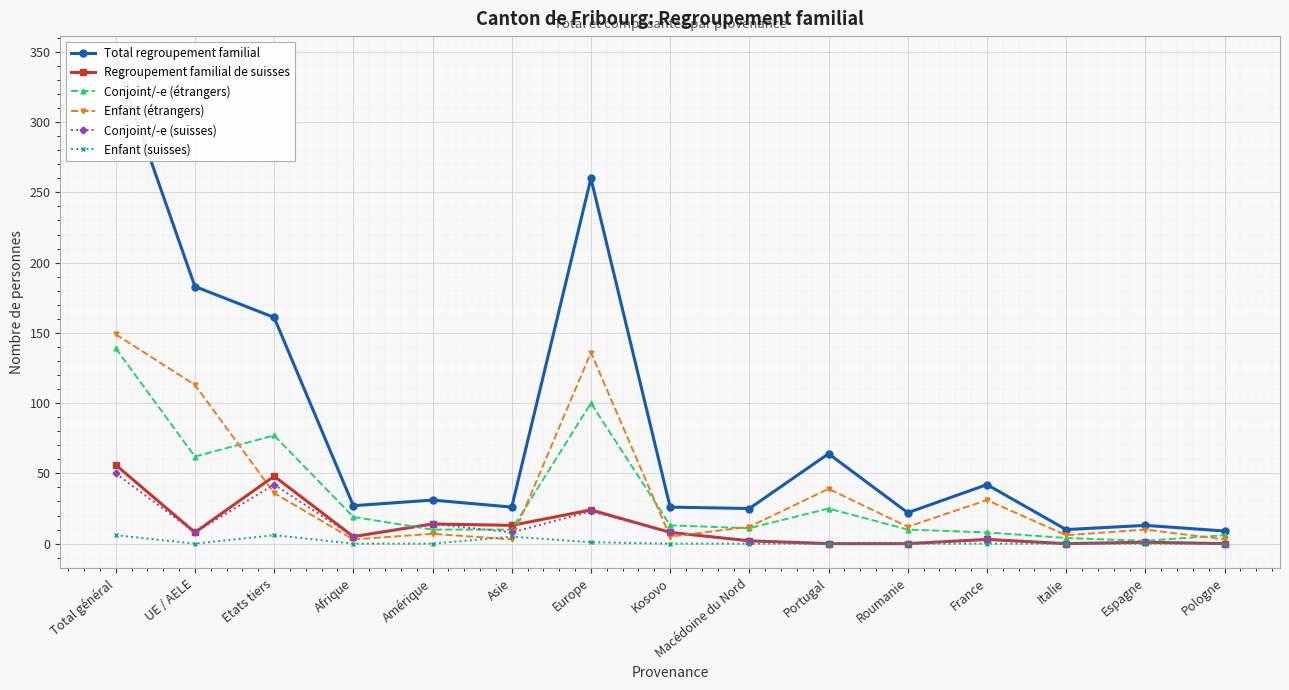

True or false: Total regroupement familial and Regroupement familial de suisses intersect in this chart.

False